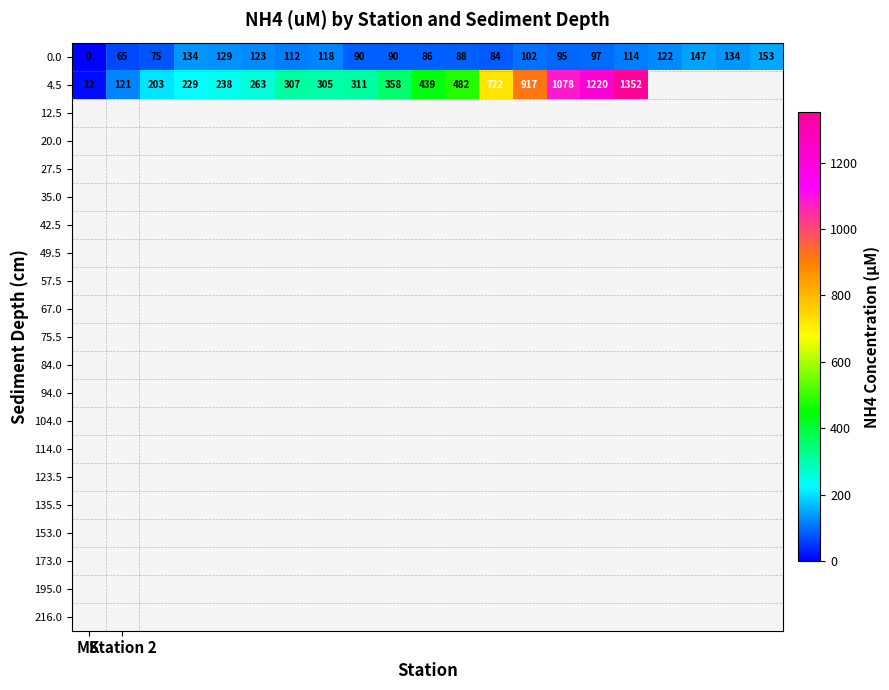

What is the average value of the 0.0 series?

103